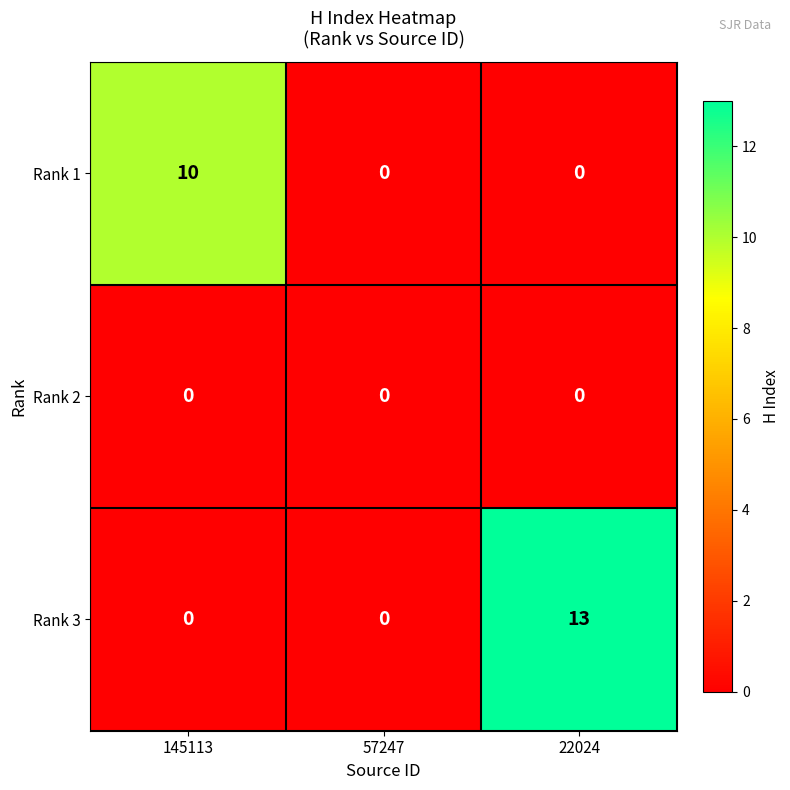

List the series in order of their overall mean, lowest first.

Rank 2, Rank 1, Rank 3